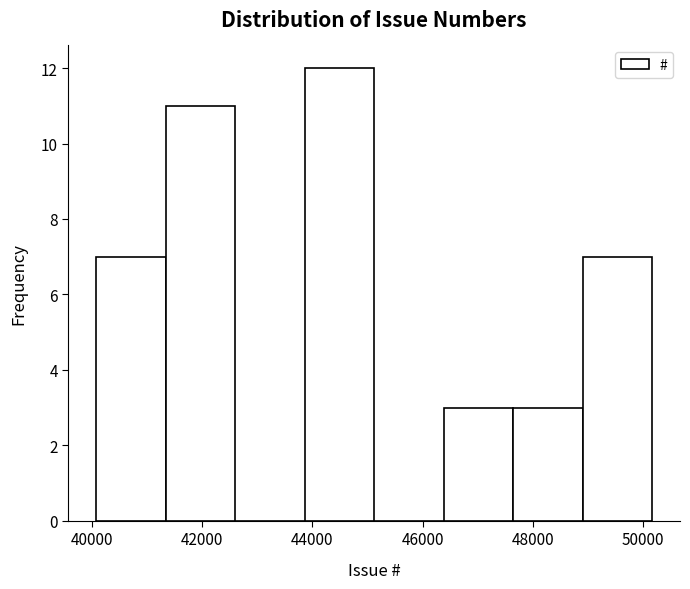

Reading left to right, transcribe this chart: for each bar, give the range it covers on the x-axis and its height. Neither the bar edges nor the heights are printed on the chart, so give them approximately, as read against the axes.

40000 to 41400: 7
41400 to 42600: 11
42600 to 43800: 0
43800 to 45200: 12
45200 to 46400: 0
46400 to 47600: 3
47600 to 49000: 3
49000 to 50200: 7